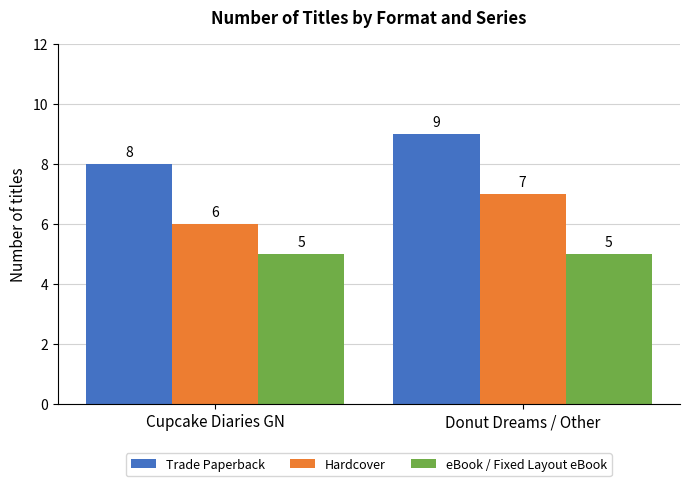

What are all the series names shown in the legend?

Trade Paperback, Hardcover, eBook / Fixed Layout eBook